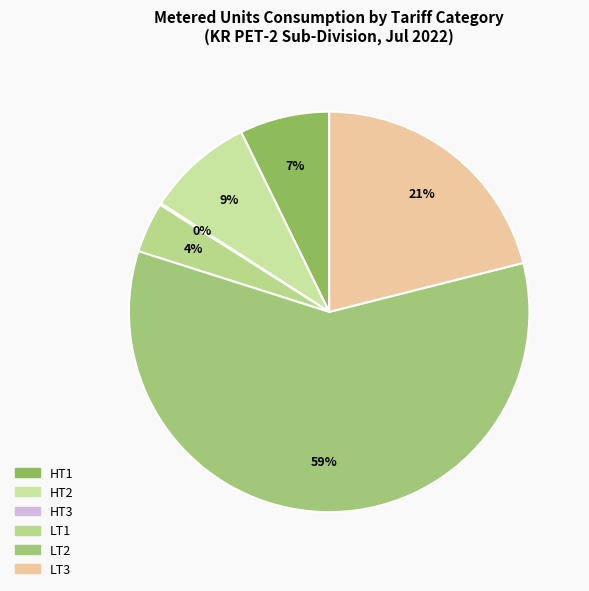

Rank the categories by value from highest to lowest.

LT2, LT3, HT2, HT1, LT1, HT3